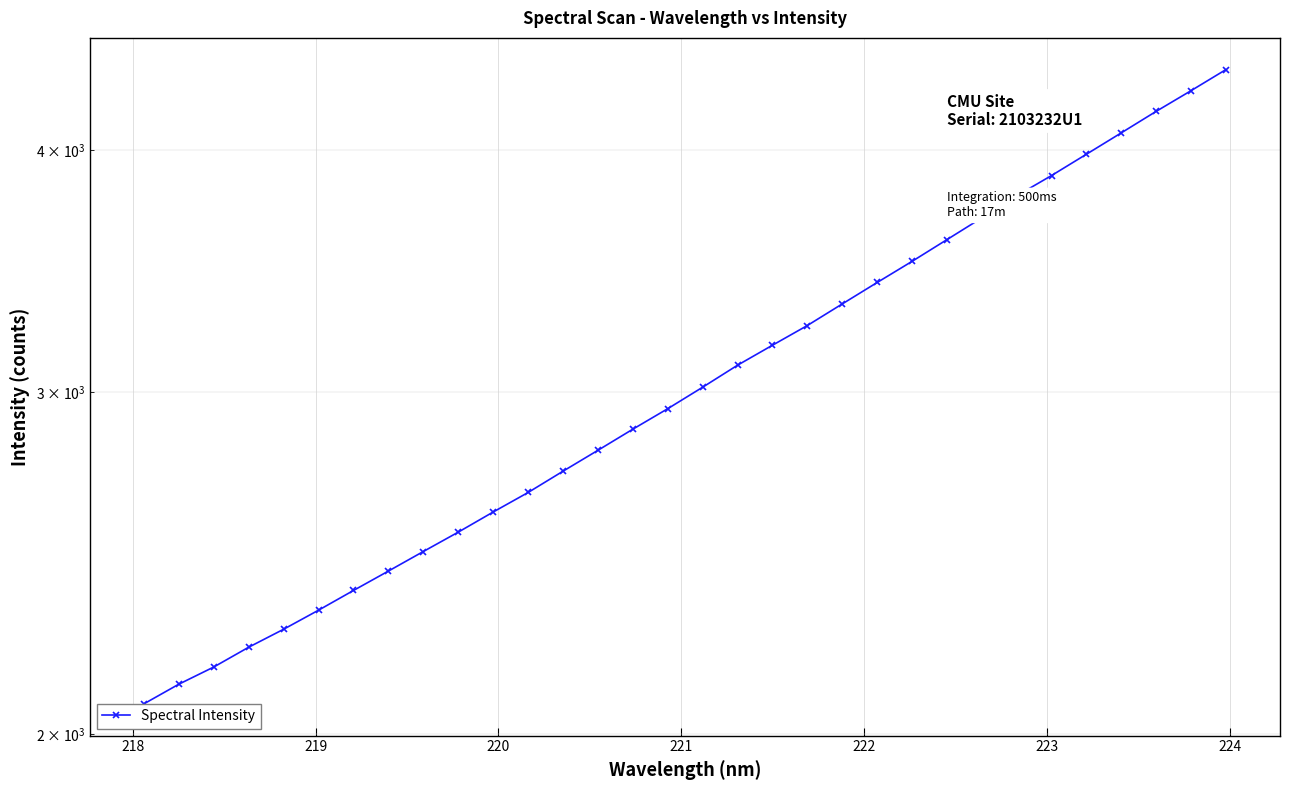

Reading left to right, transcribe all the data shown in this chart.

2072.8	2121.8	2165.5	2217.0	2264.8	2316.8	2371.6	2426.8	2483.9	2541.7	2603.1	2664.1	2732.3	2801.0	2872.1	2942.8	3018.8	3098.7	3173.0	3248.2	3332.5	3418.4	3505.1	3596.7	3690.8	3789.0	3881.2	3980.6	4082.9	4188.4	4292.5	4401.2